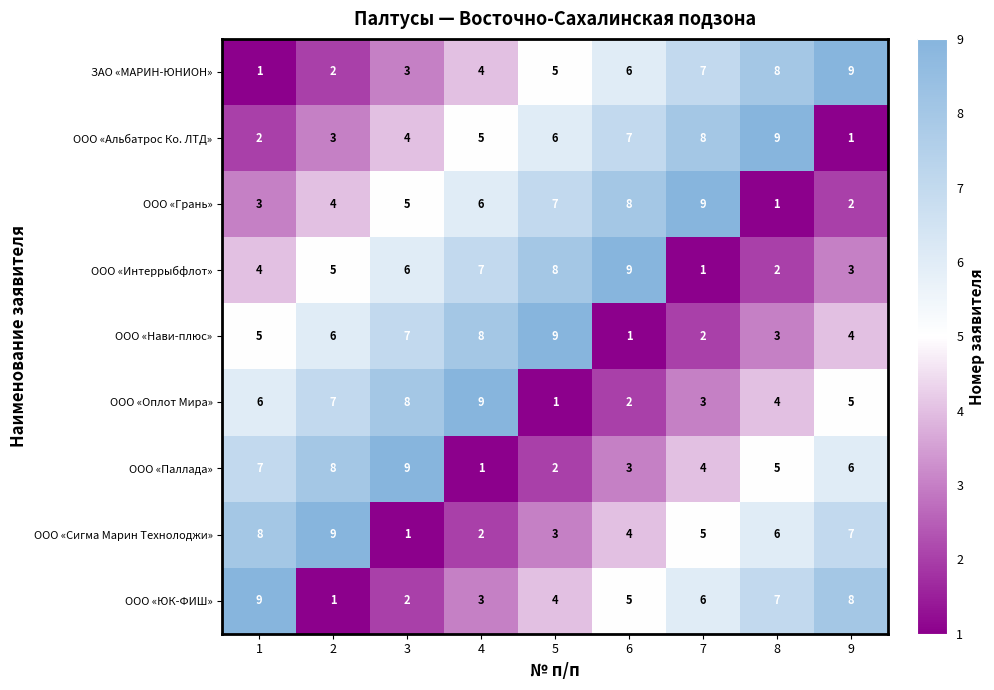

Is the value of ООО «Сигма Марин Технолоджи» at 6 greater than the value of ООО «Паллада» at 9?

No